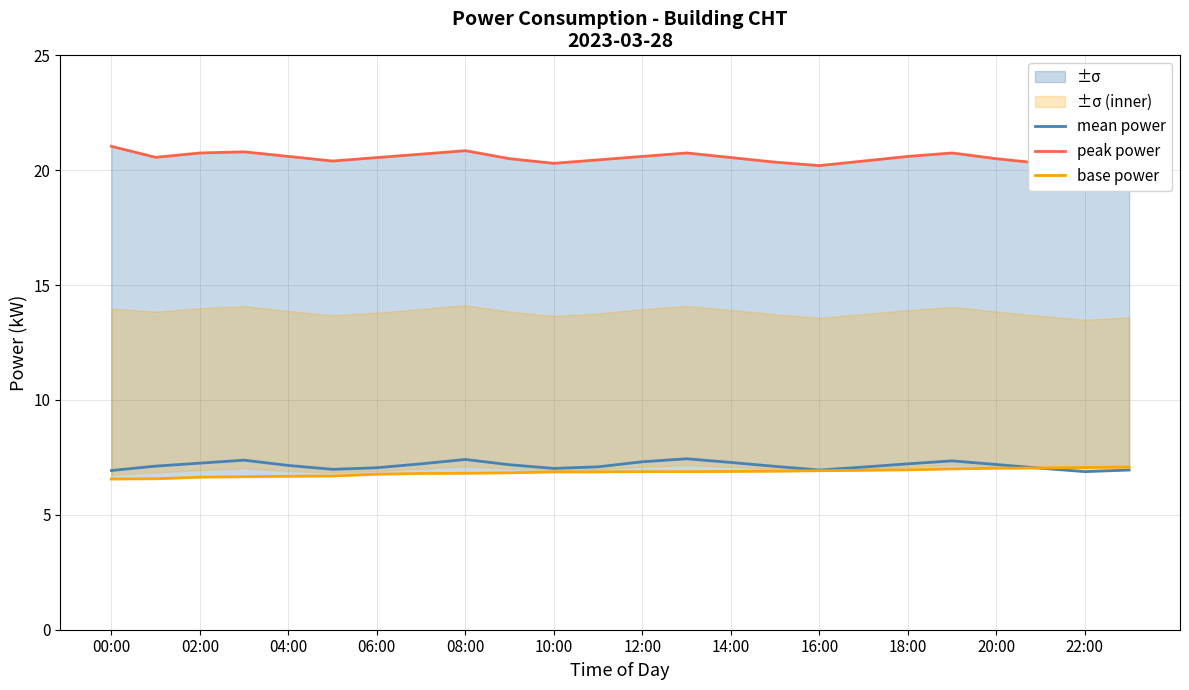

What is the lowest value of the mean power series?

6.9